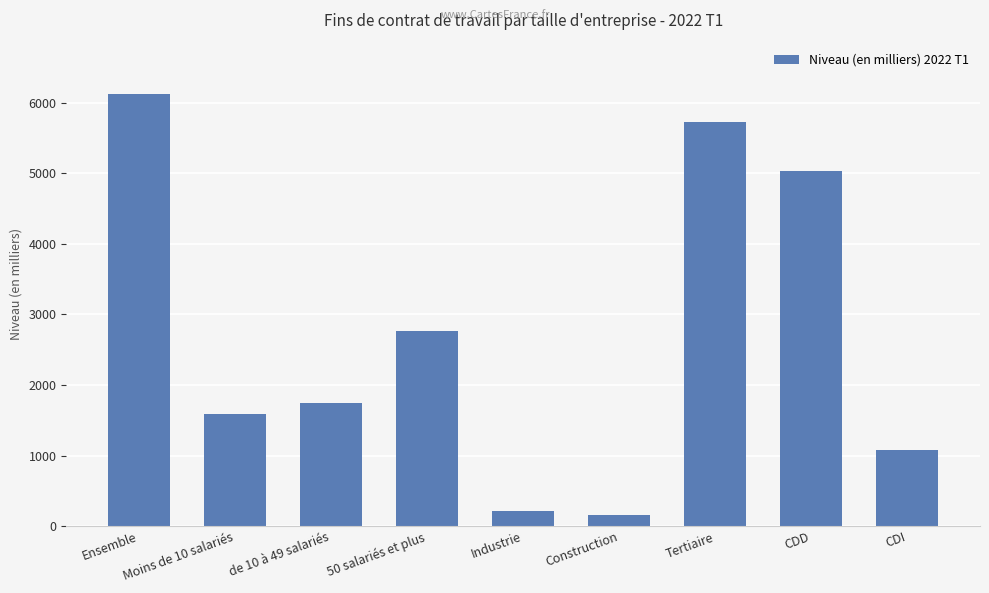

What is the change in value from Ensemble to Moins de 10 salariés?

-4519.6